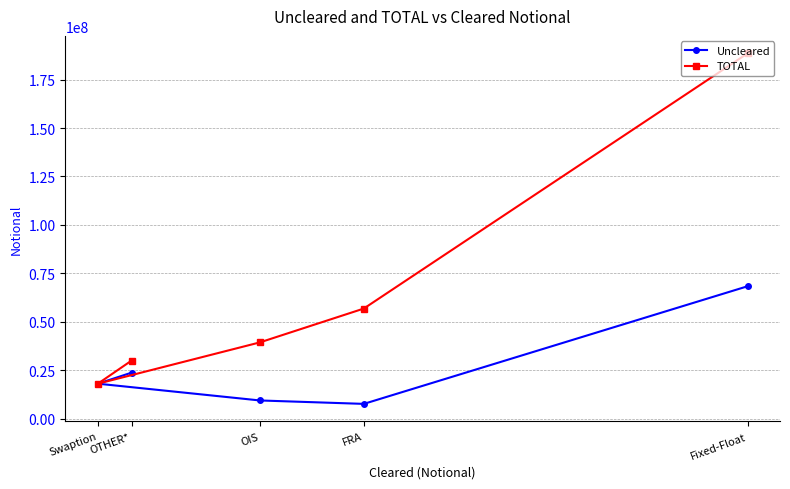

Reading right to left, what are all the values shown in this chart?

Uncleared: Fixed-Float=68343401	FRA=7657822	OIS=9420642	OTHER*=23769422	Swaption=18077286
TOTAL: Fixed-Float=188502894	FRA=56844017	OIS=39394808	OTHER*=29995294	Swaption=18077286